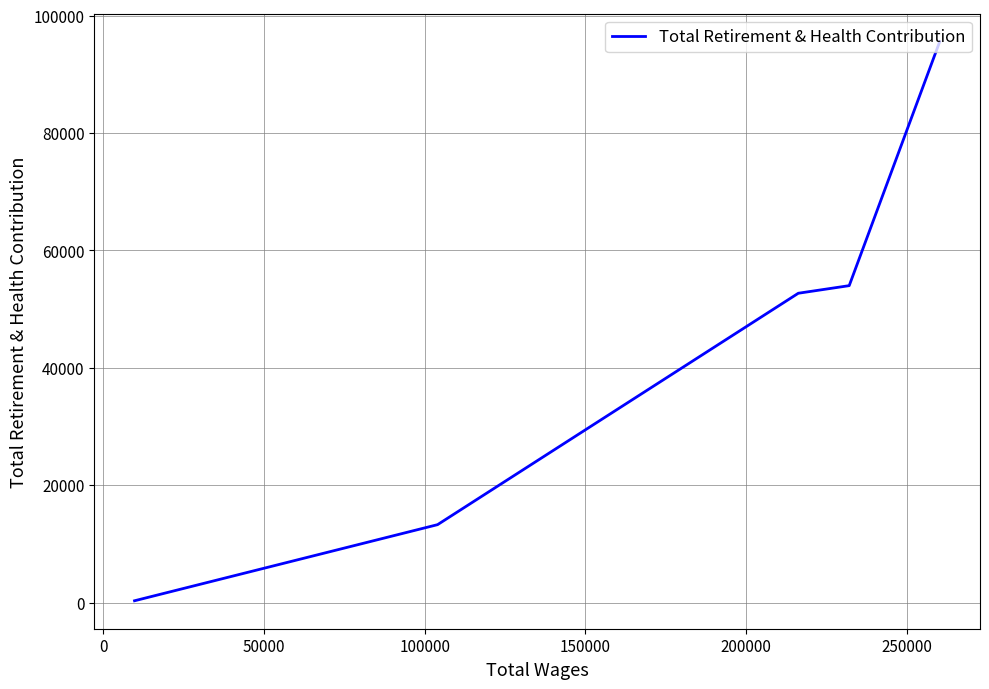

What is the sum of the values at 0 and 50000?

106721